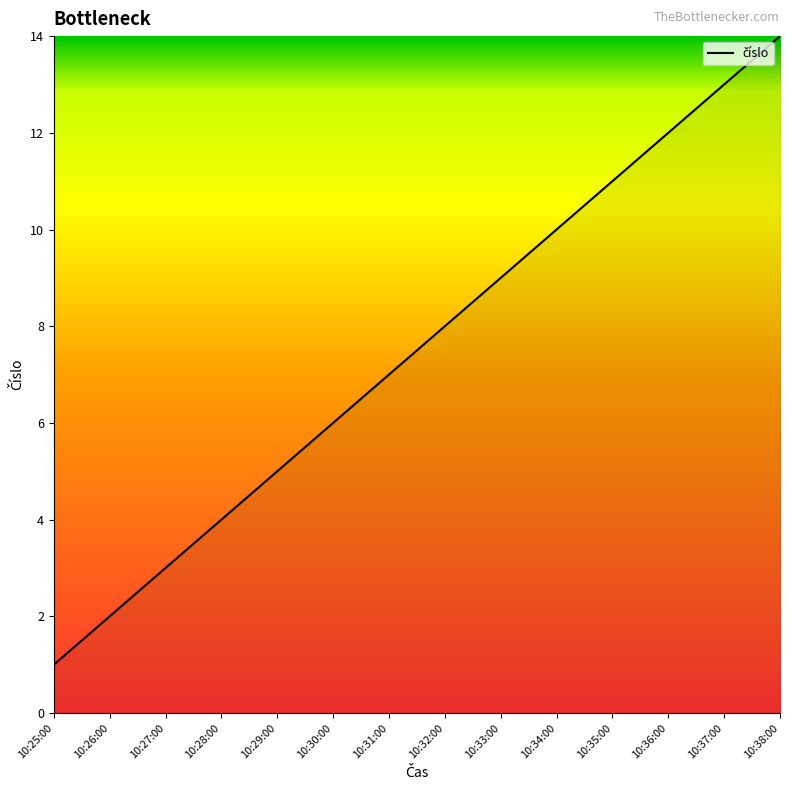

What position from the right is 10:30:00?

9